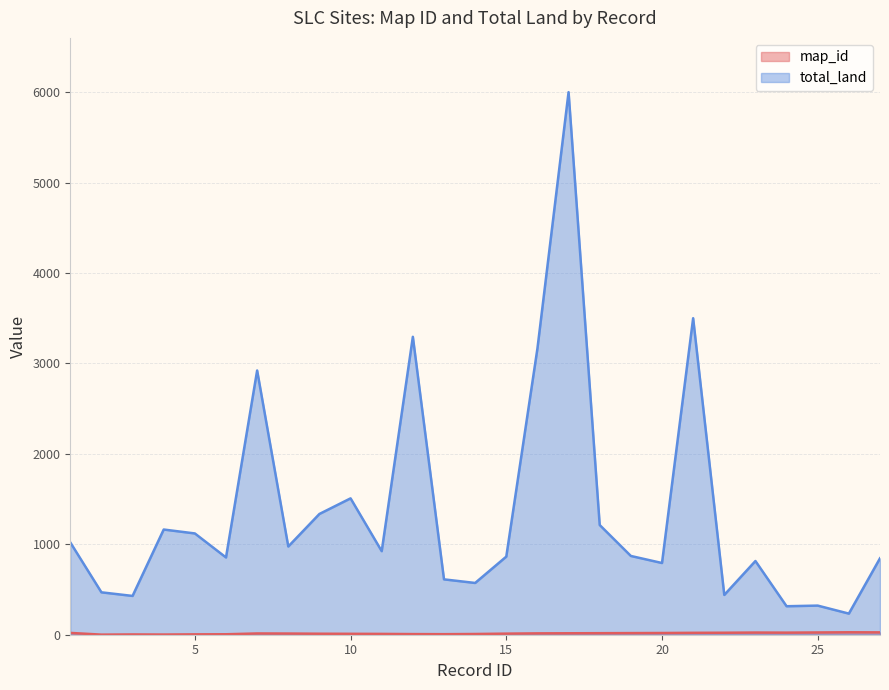

Reading right to left, transcribe all the data shown in this chart.

map_id: 26.0	27.0	25.0	23.0	24.0	22.0	21.0	19.0	18.0	17.0	16.0	15.0	12.0	8.0	6.0	7.0	9.0	10.0	11.0	13.0	14.0	5.0	4.0	2.0	3.0	1.0	20.0
total_land: 845.1	233.5	322.0	315.0	815.0	440.0	3500.0	793.0	871.0	1213.0	6000.0	3164.8	863.6	572.4	612.2	3294.4	923.9	1508.0	1335.4	975.6	2922.0	854.3	1120.0	1163.2	429.0	468.8	1021.0